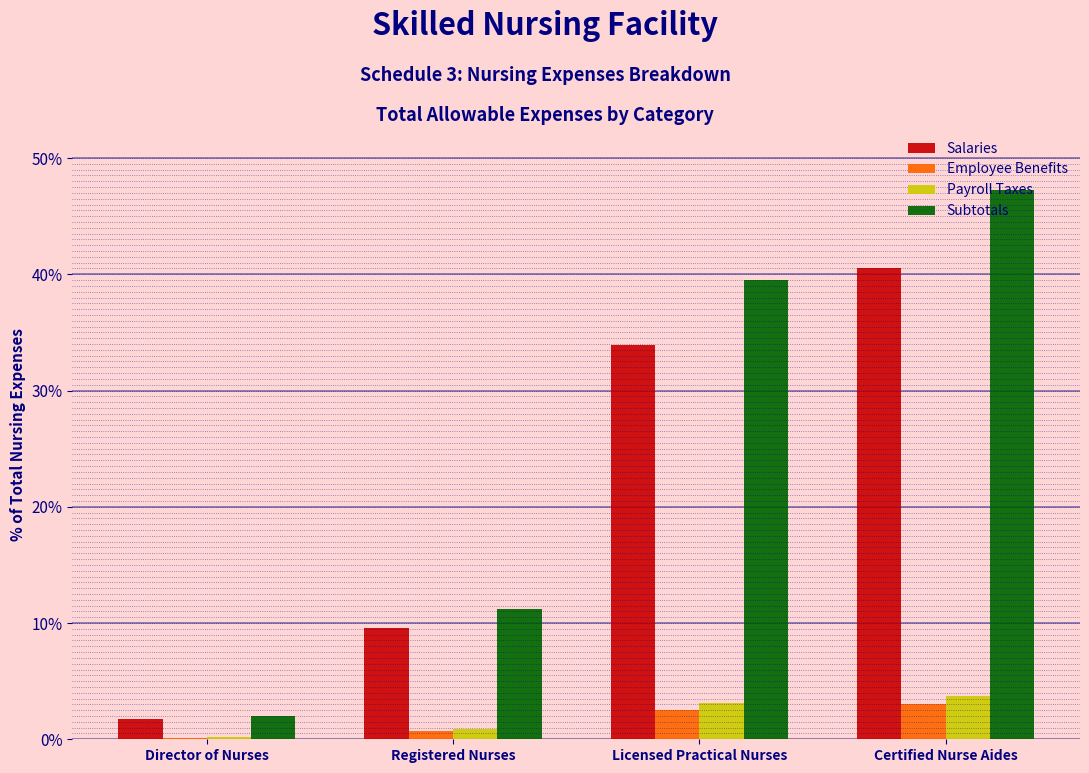

The Salaries series shows 40.5 at Certified Nurse Aides. True or false?

True